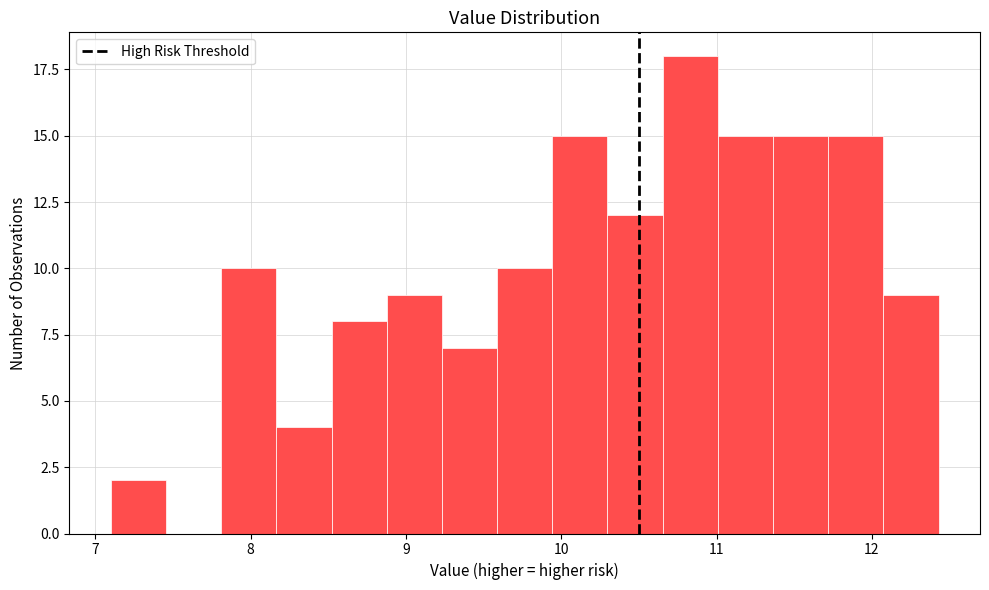

Read against the x-axis, roughly where is the centre of the tallest bar?

10.8